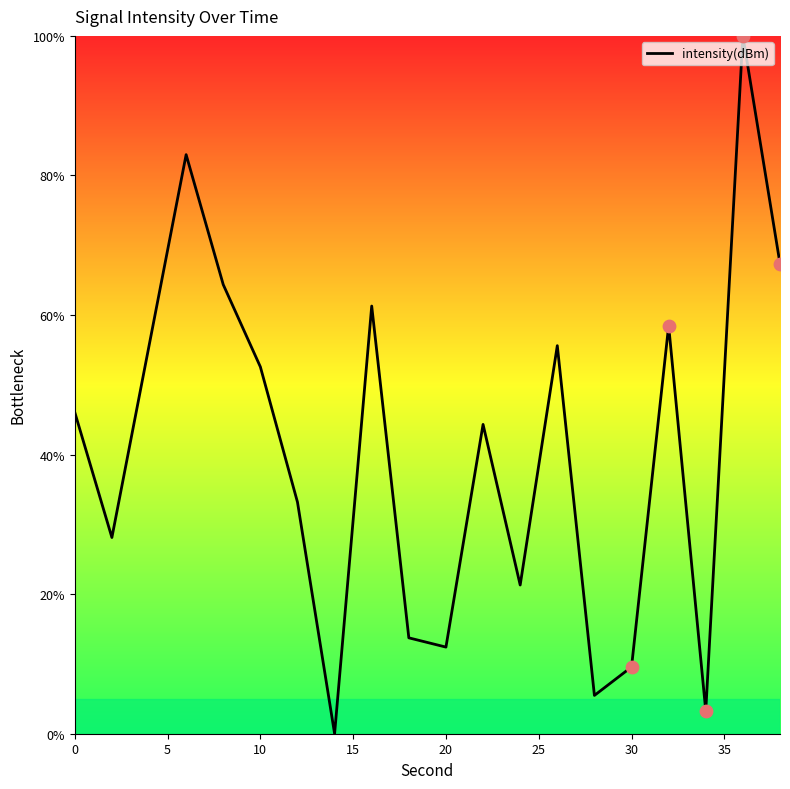

What is the difference between the maximum and minimum values?

100.0